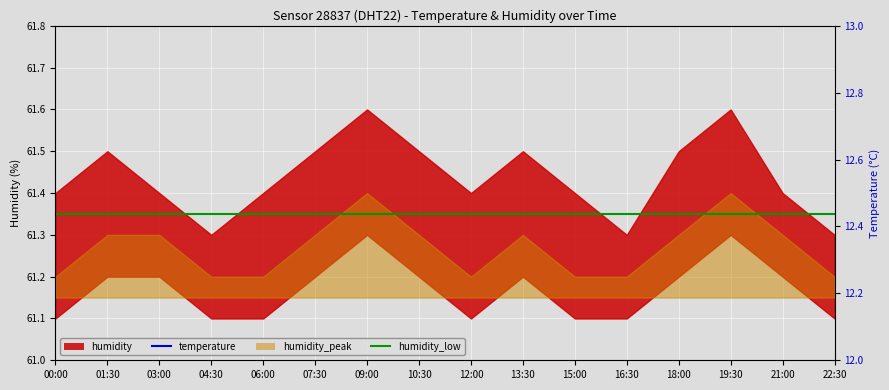

Does the chart display data point markers on the line(s)?

No